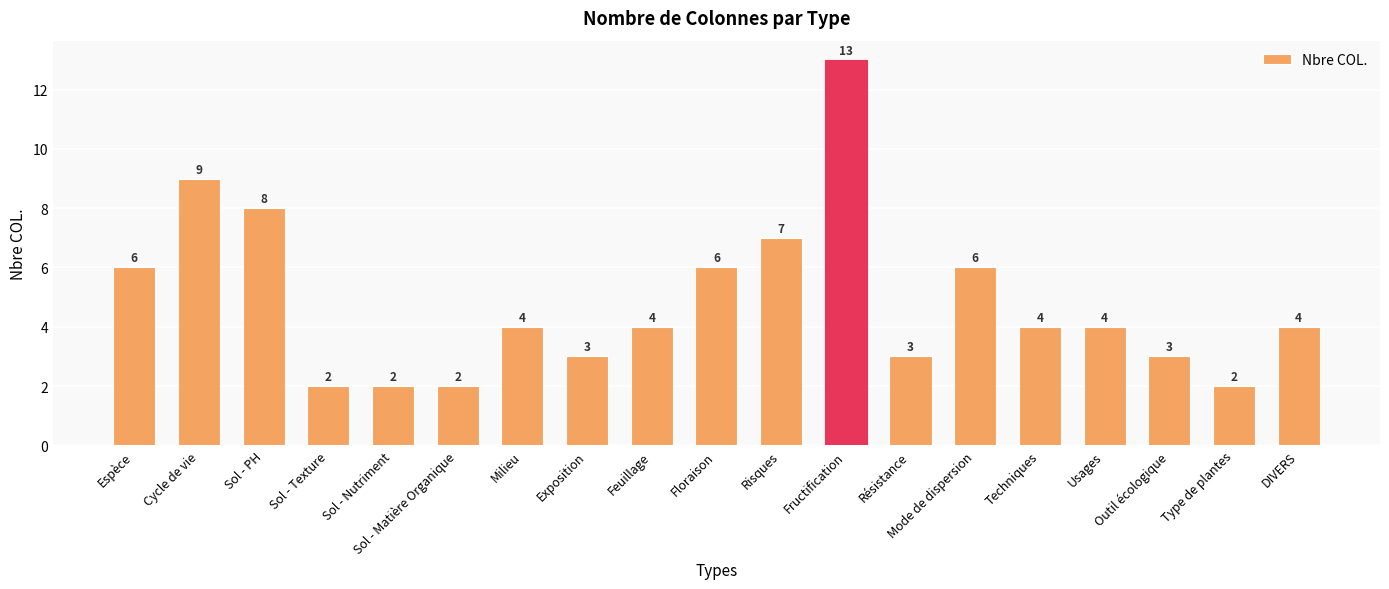

What is the minimum value shown in the chart?

2